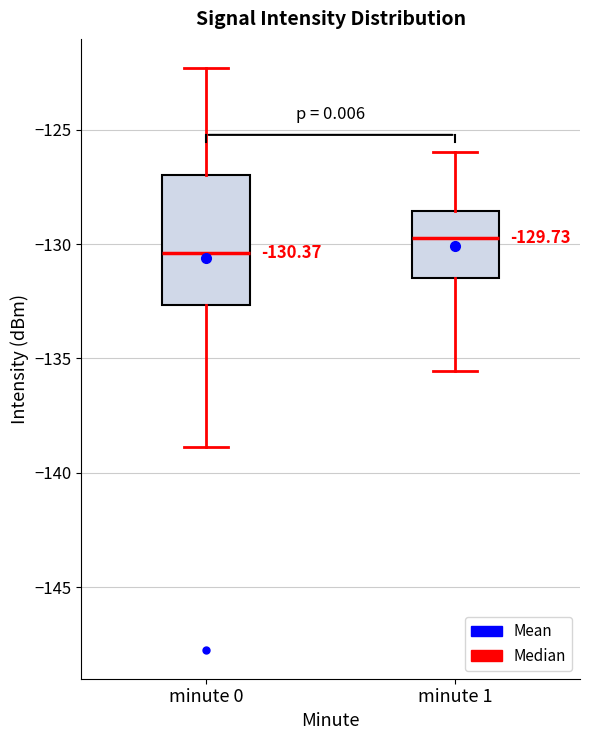

Which box's median line is the lowest?

minute 0